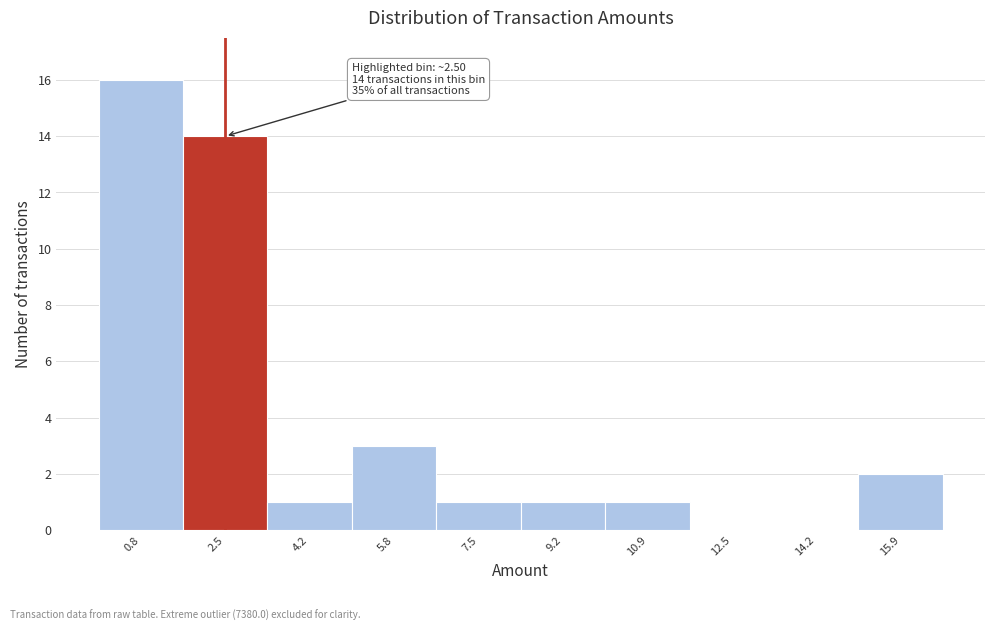

Which range on the x-axis has the tallest bar?

0.0 to 1.6